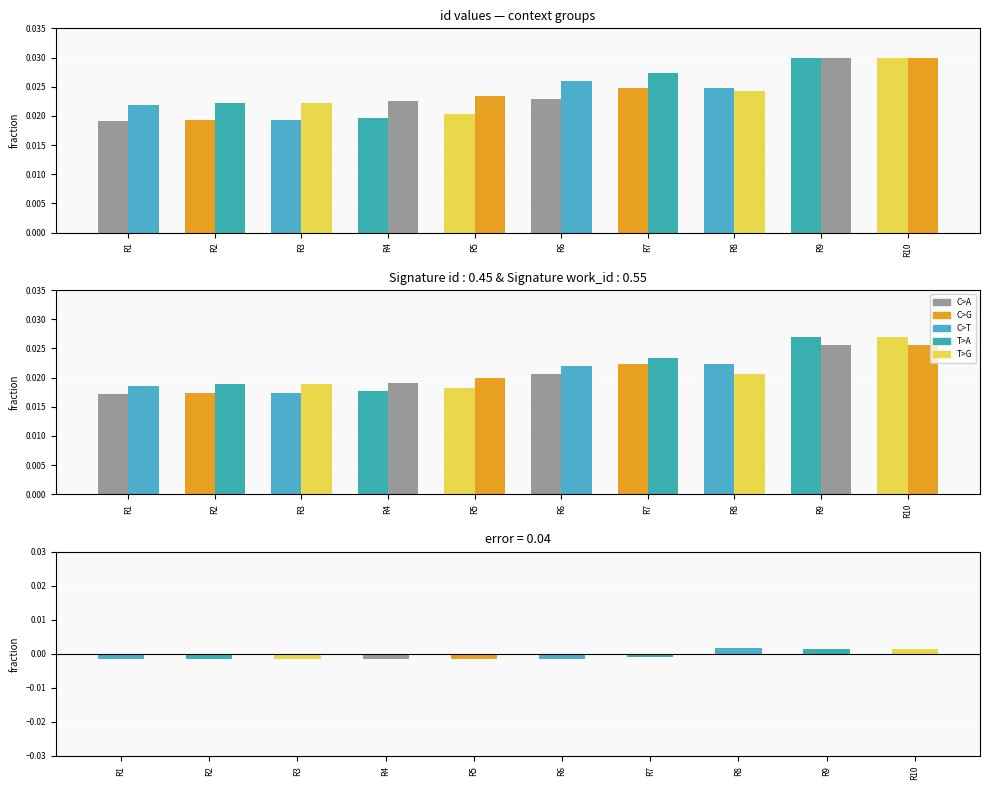

Reading left to right, extract all data points from this chart.

id: R1=0.0	R2=0.0	R3=0.0	R4=0.0	R5=0.0	R6=0.0	R7=0.0	R8=0.0	R9=0.0	R10=0.0
work_id: R1=0.0	R2=0.0	R3=0.0	R4=0.0	R5=0.0	R6=0.0	R7=0.0	R8=0.0	R9=0.0	R10=0.0